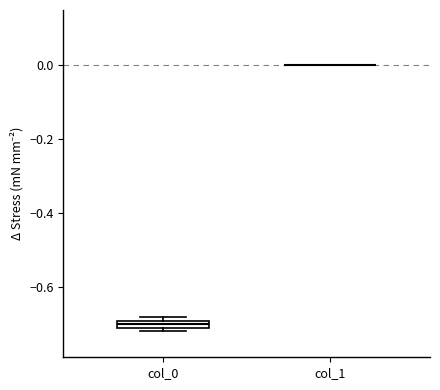

Where is the upper edge of the box for col_0 on the y-axis? The values are not printed on the chart, so give them approximately, as read against the axis.

-0.70